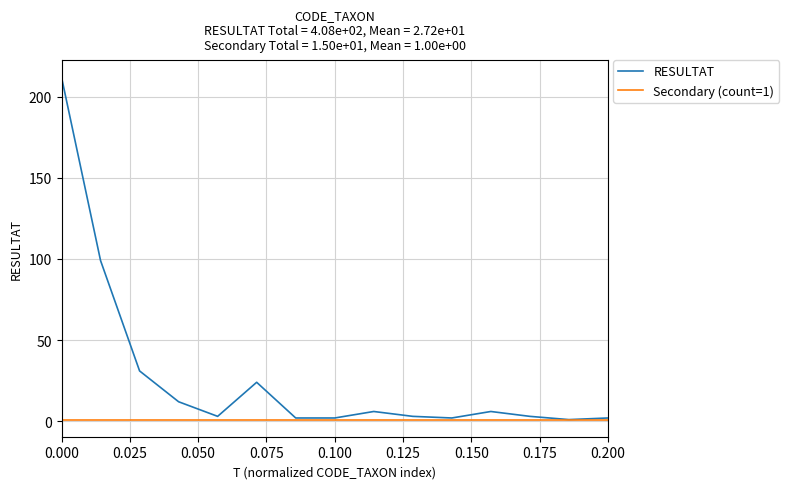

What is the minimum value for RESULTAT?

1